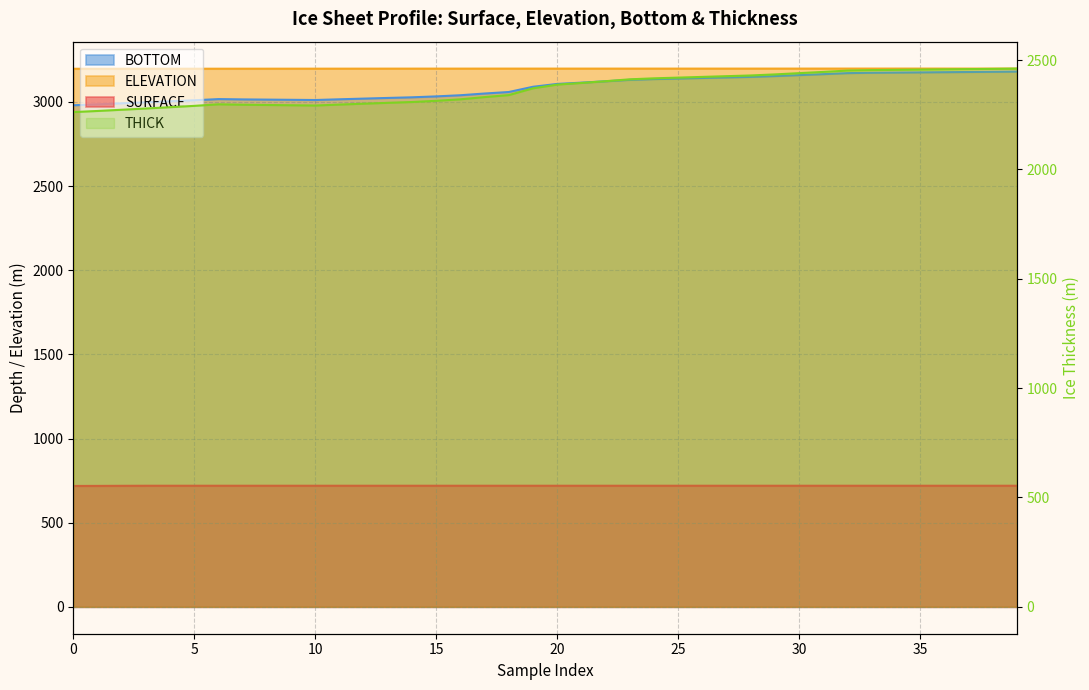

What is the average value of the ELEVATION series?

3198.3